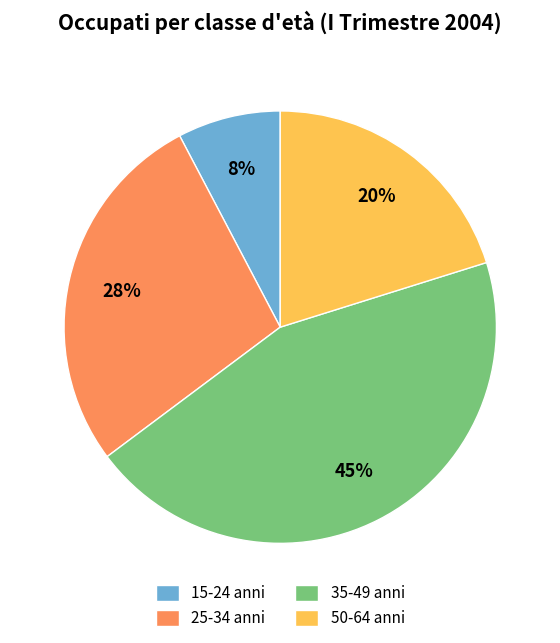

Is there a majority slice in this chart?

No